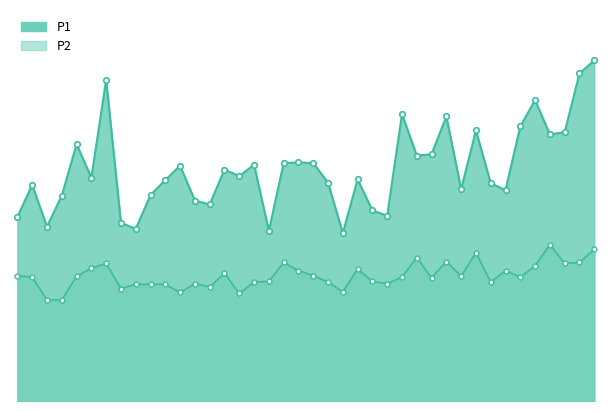

How many values in the P1 series exceed 6?

32